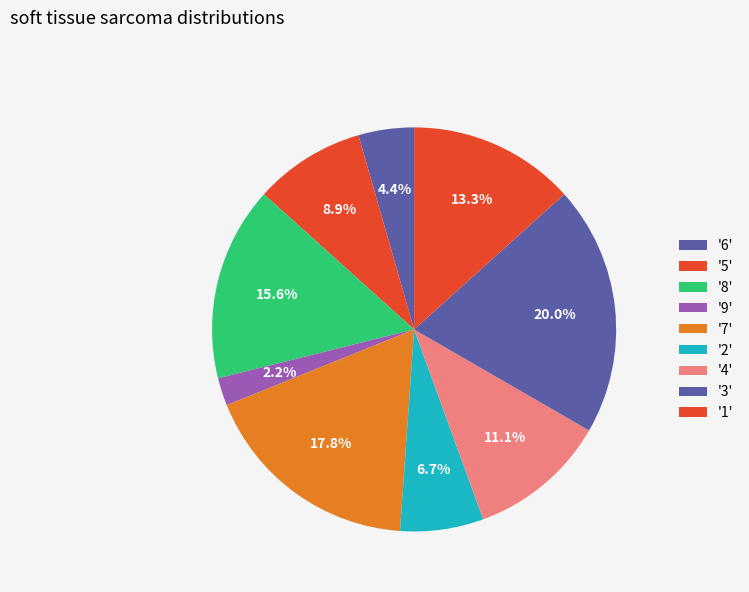

How many segments does this pie chart have?

9